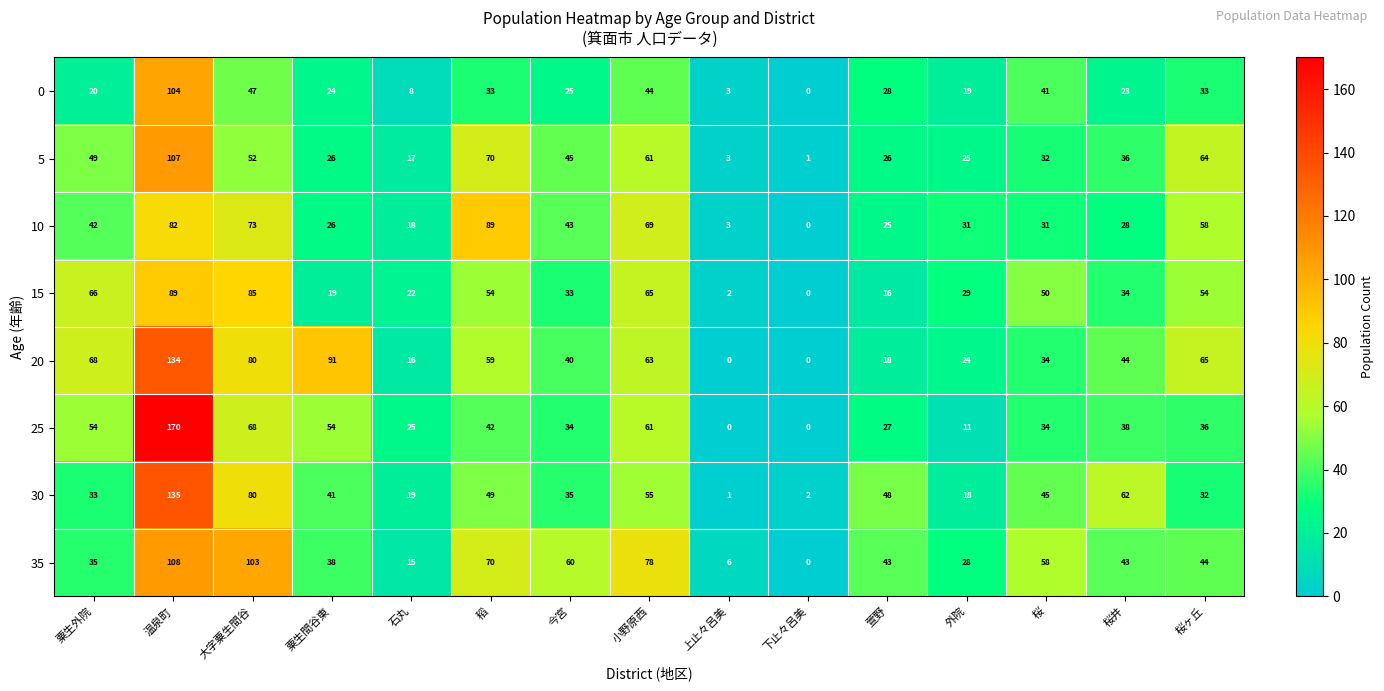

The 10 series shows 43 at 今宮. True or false?

True